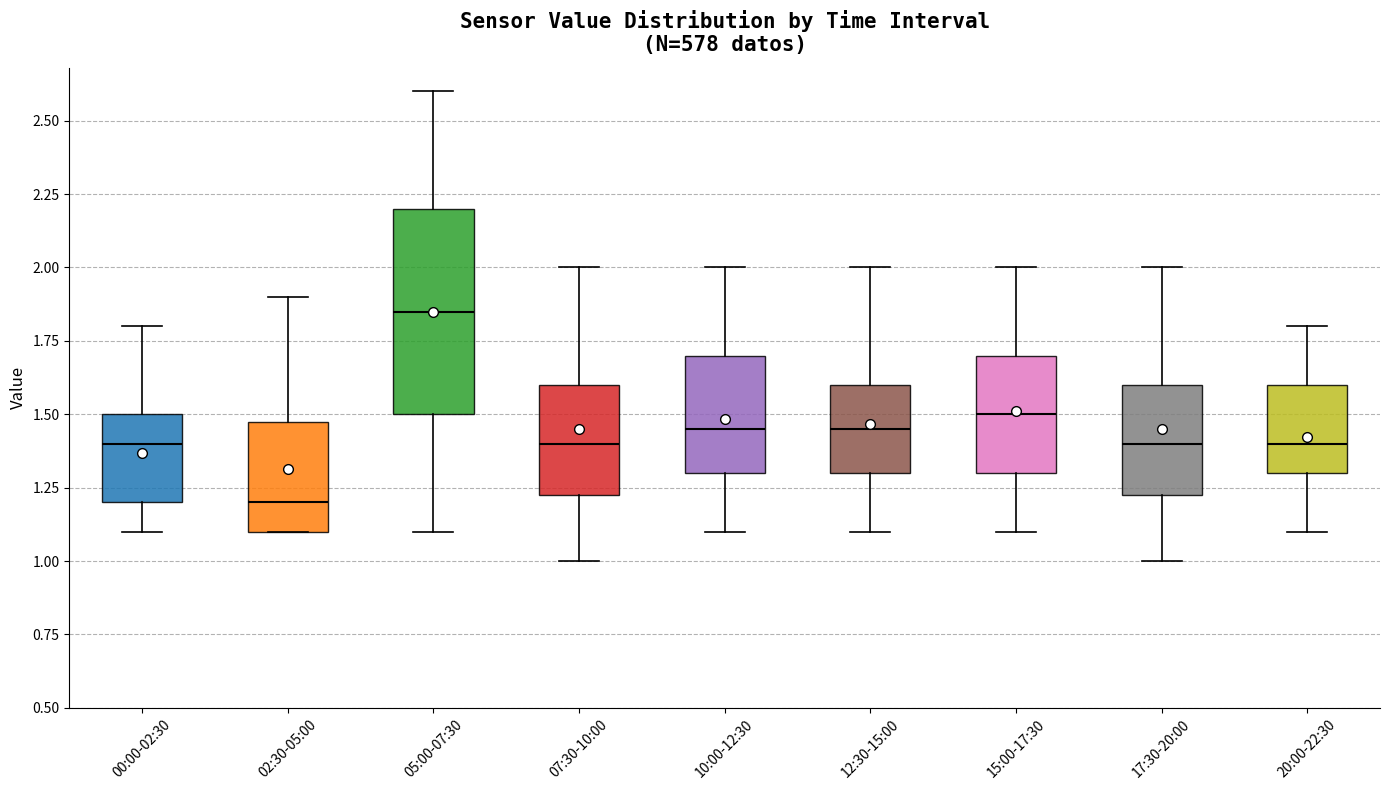

Which box has the lowest median line?

02:30-05:00